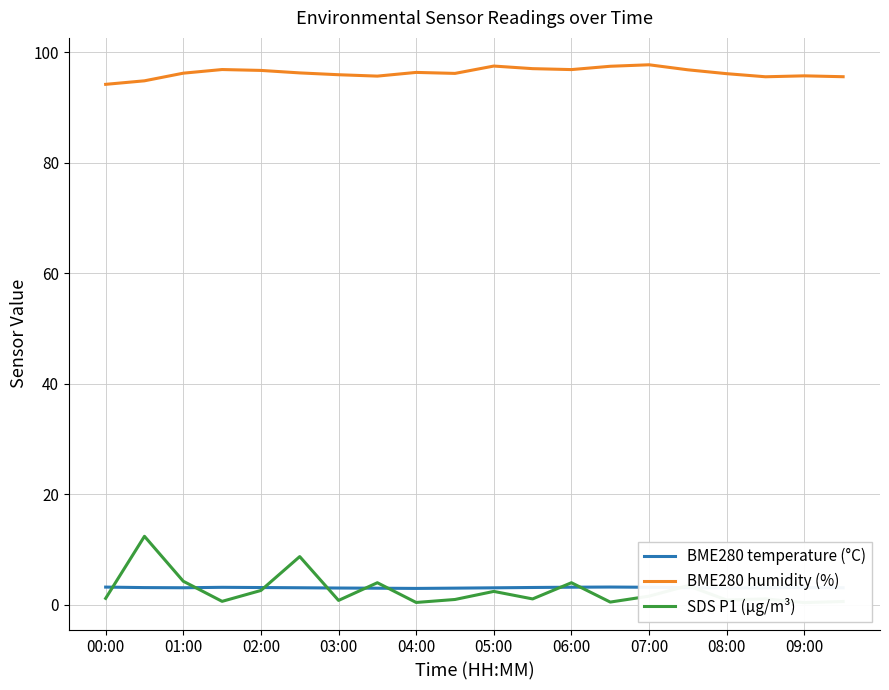

How many data points in SDS P1 (µg/m³) are less than 1?

8